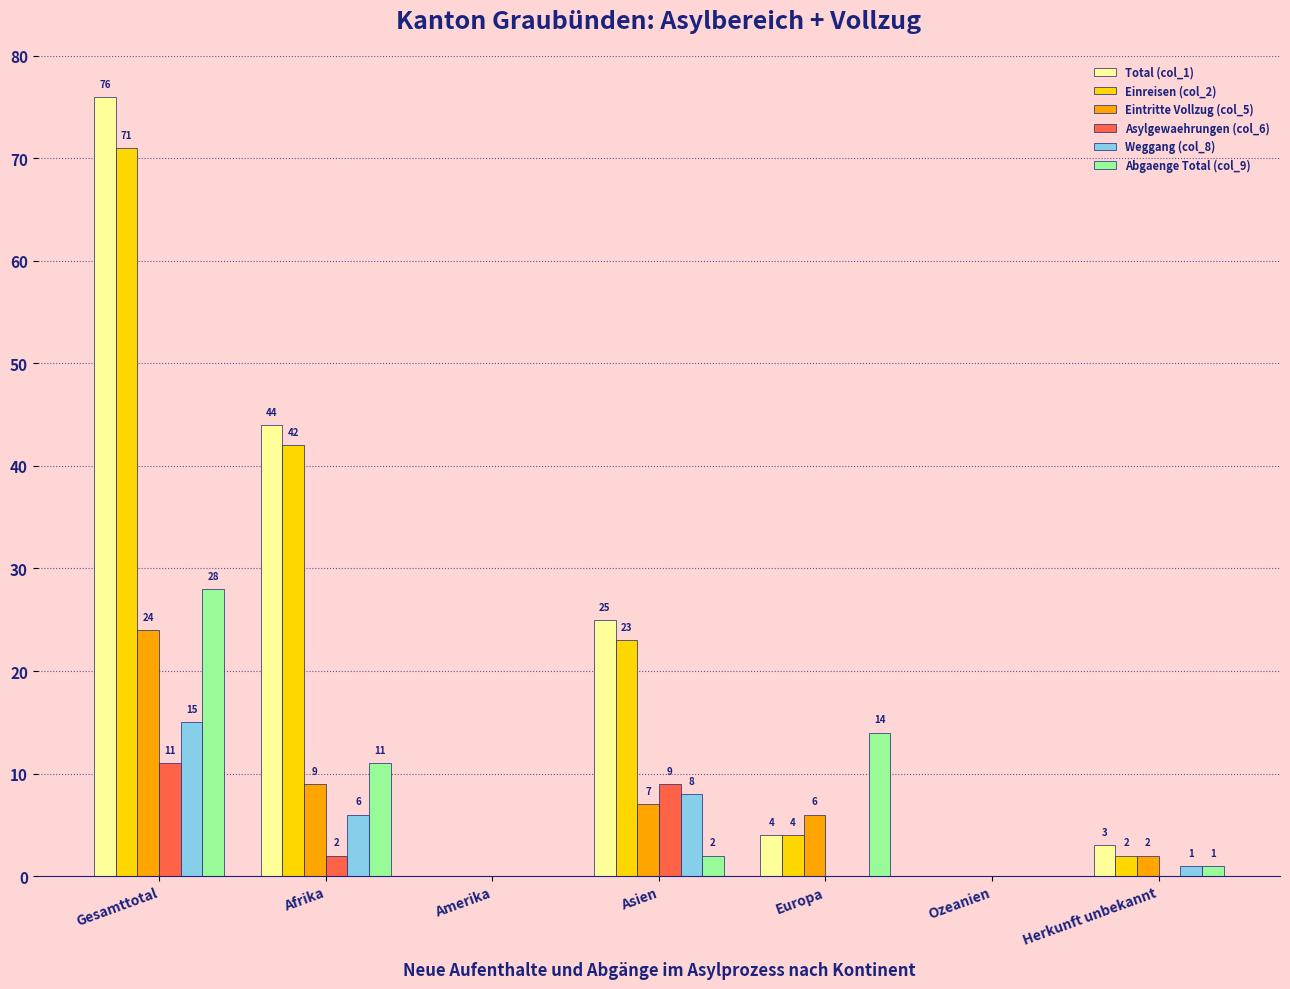

Reading left to right, what are all the values shown in this chart?

Total (col_1): Gesamttotal=76	Afrika=44	Amerika=0	Asien=25	Europa=4	Ozeanien=0	Herkunft unbekannt=3
Einreisen (col_2): Gesamttotal=71	Afrika=42	Amerika=0	Asien=23	Europa=4	Ozeanien=0	Herkunft unbekannt=2
Eintritte Vollzug (col_5): Gesamttotal=24	Afrika=9	Amerika=0	Asien=7	Europa=6	Ozeanien=0	Herkunft unbekannt=2
Asylgewaehrungen (col_6): Gesamttotal=11	Afrika=2	Amerika=0	Asien=9	Europa=0	Ozeanien=0	Herkunft unbekannt=0
Weggang (col_8): Gesamttotal=15	Afrika=6	Amerika=0	Asien=8	Europa=0	Ozeanien=0	Herkunft unbekannt=1
Abgaenge Total (col_9): Gesamttotal=28	Afrika=11	Amerika=0	Asien=2	Europa=14	Ozeanien=0	Herkunft unbekannt=1